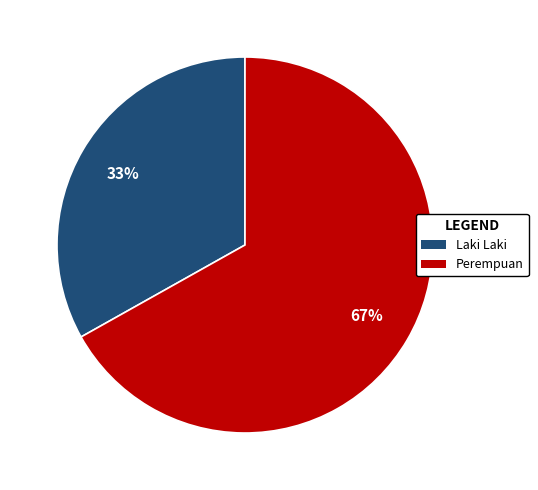

Which has a higher value, Perempuan or Laki Laki?

Perempuan